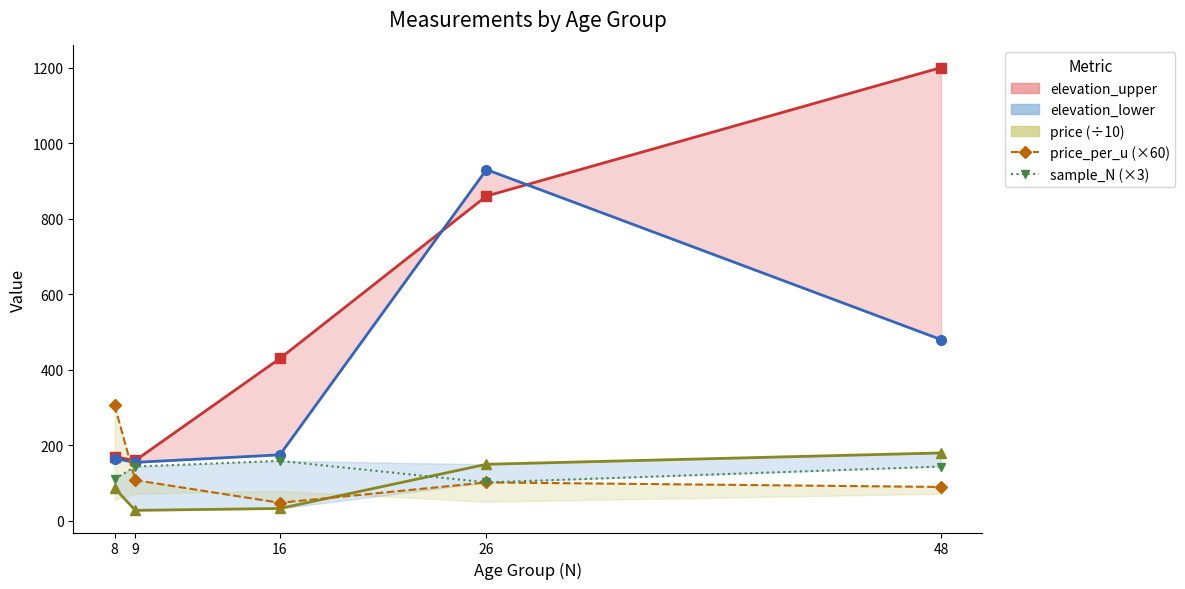

Is the value of elevation_upper_line at 16 greater than the value of sample_N at 26?

Yes